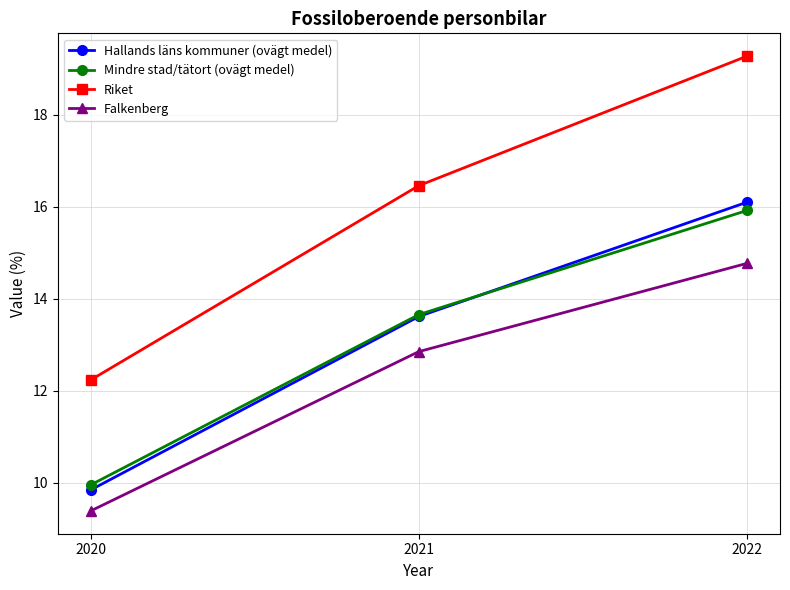

At how many categories does at least one series exceed 9?

3